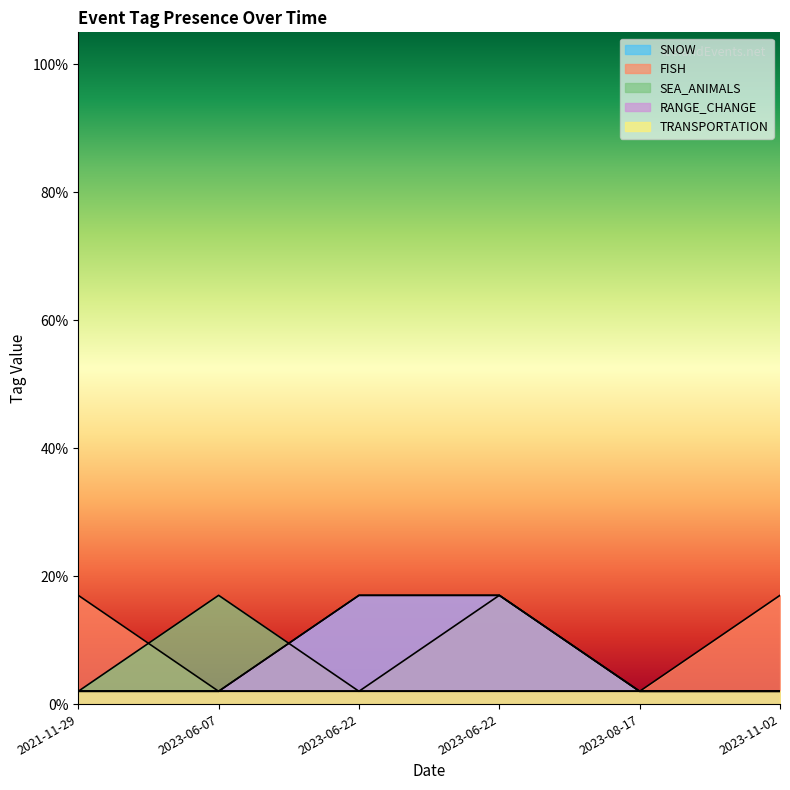

True or false: TRANSPORTATION and SEA_ANIMALS cross at least once.

False